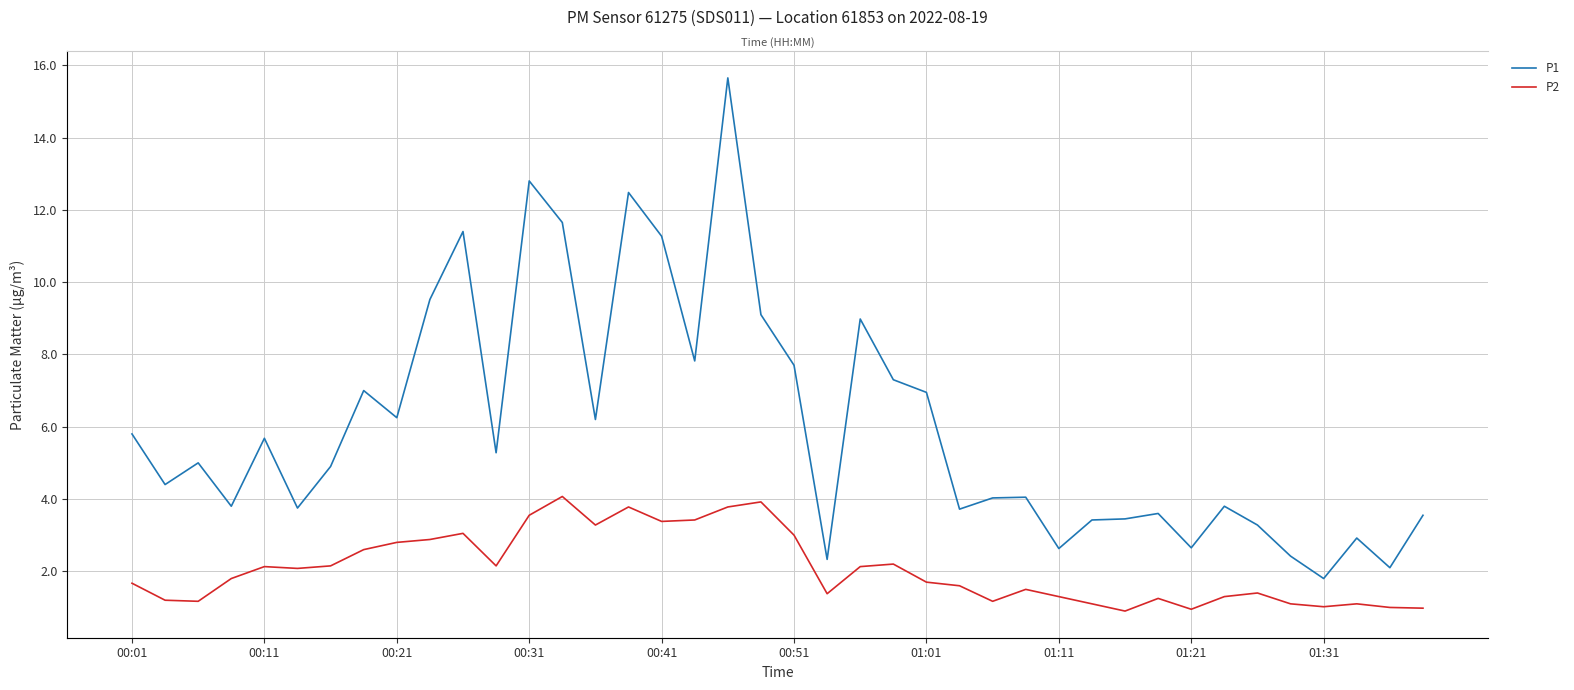

Which series changed the most between 27 and 28?

P1